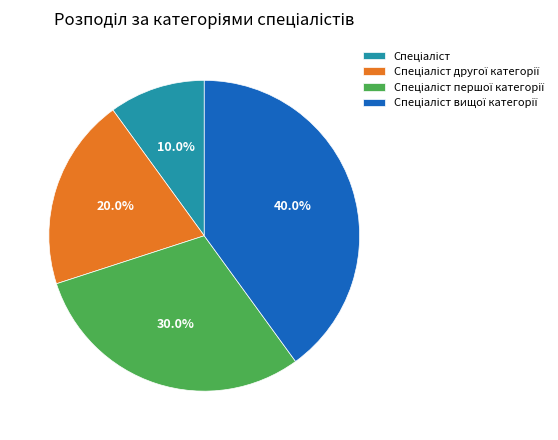

Is there any slice that represents more than half of the pie?

No